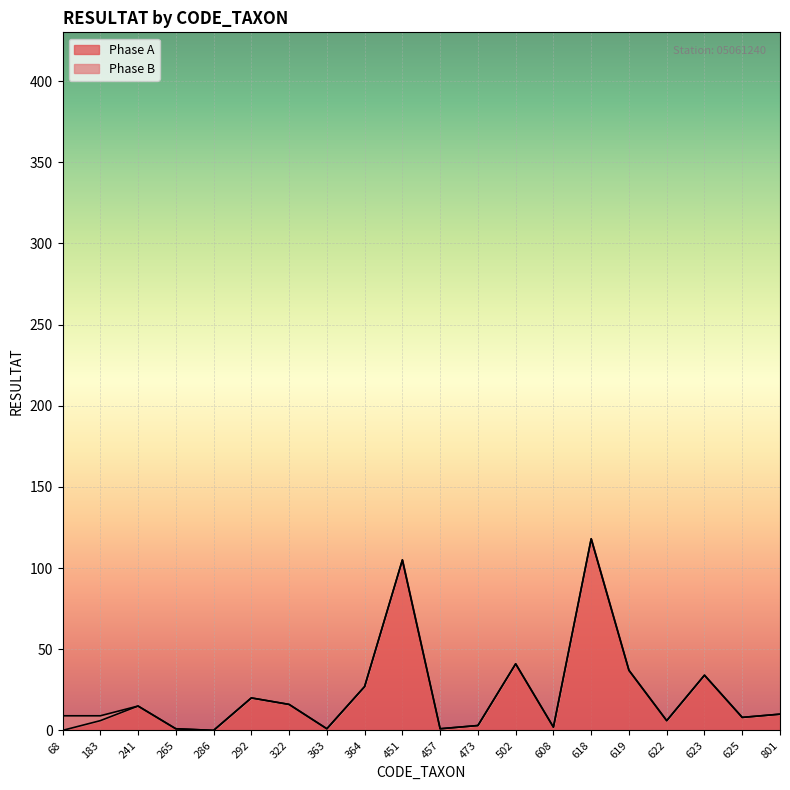

How many lines are shown in the chart?

2